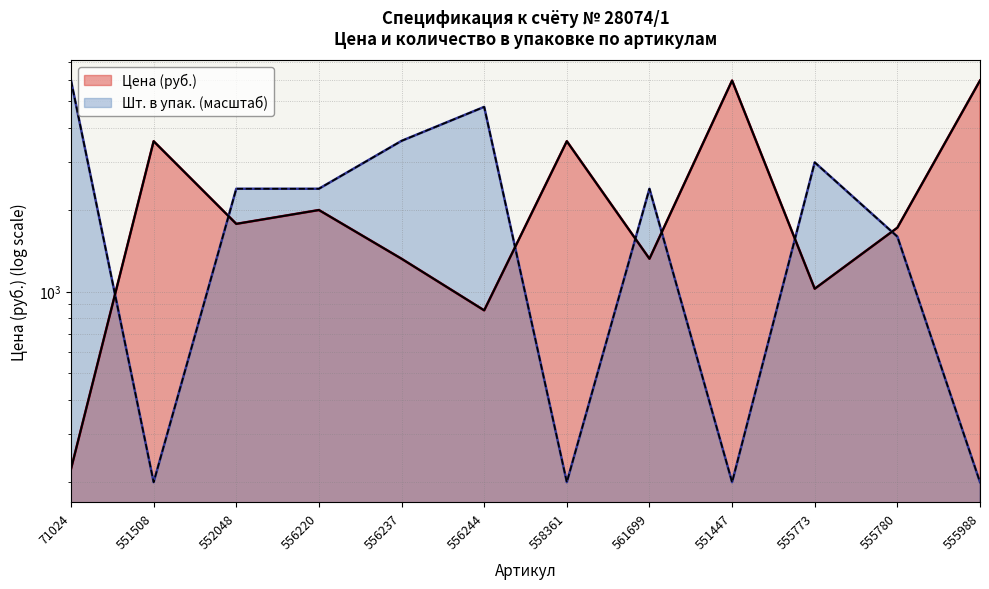

Is it true that Цена (руб.) equals 1439.5 at 555773?

False